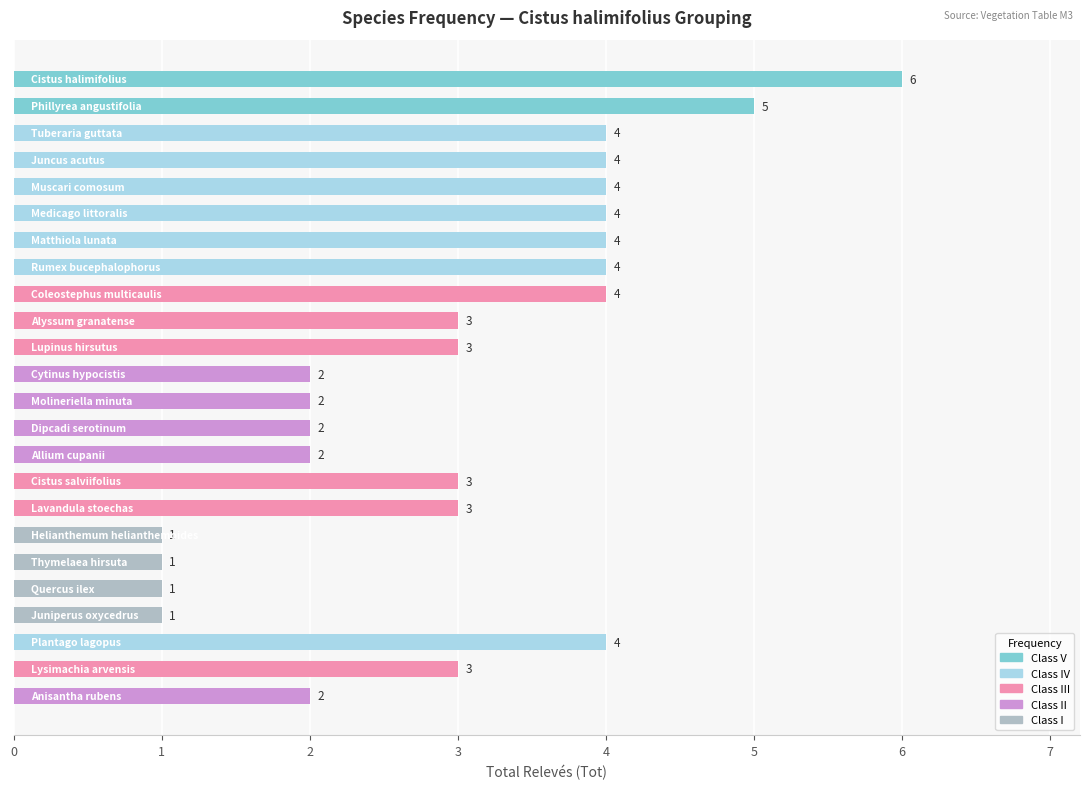

How many series are shown in this chart?

1